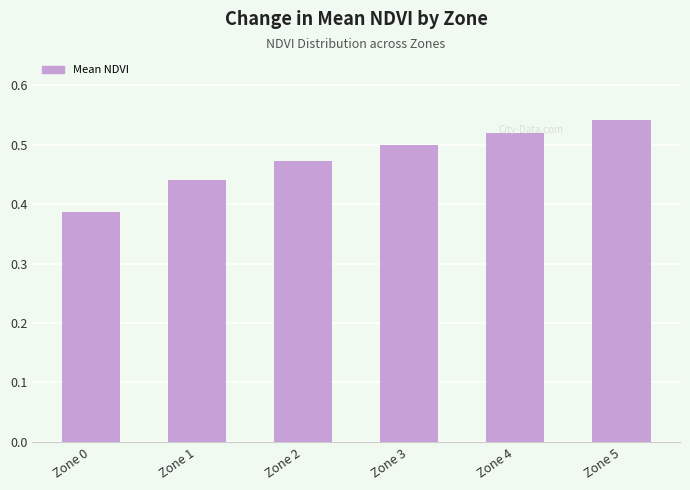

The chart shows a value of 0.7 at Zone 3. True or false?

False